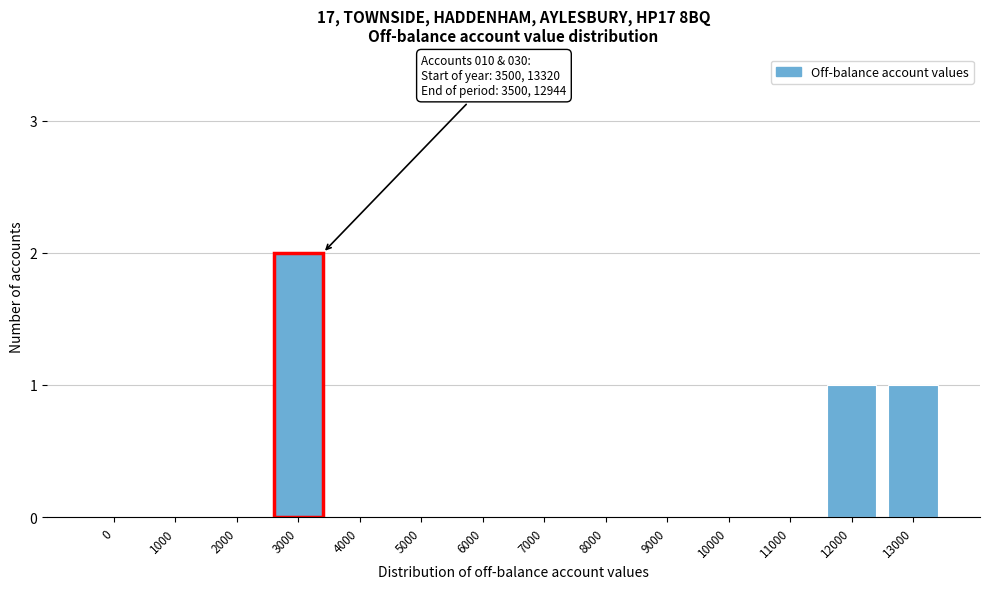

Reading left to right, extract all data points from this chart.

0=0	1000=0	2000=0	3000=2	4000=0	5000=0	6000=0	7000=0	8000=0	9000=0	10000=0	11000=0	12000=1	13000=1